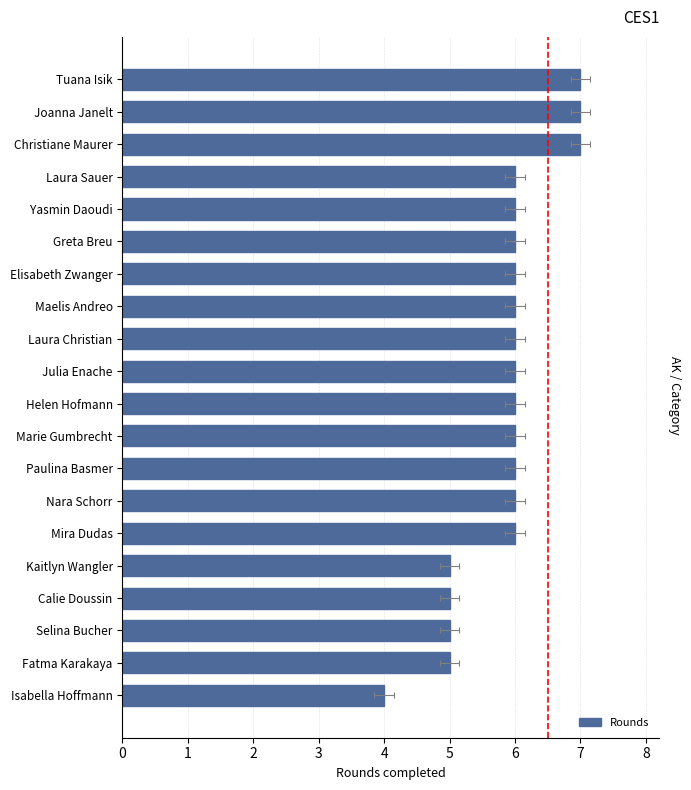

Reading right to left, extract all data points from this chart.

4	5	5	5	5	6	6	6	6	6	6	6	6	6	6	6	6	7	7	7